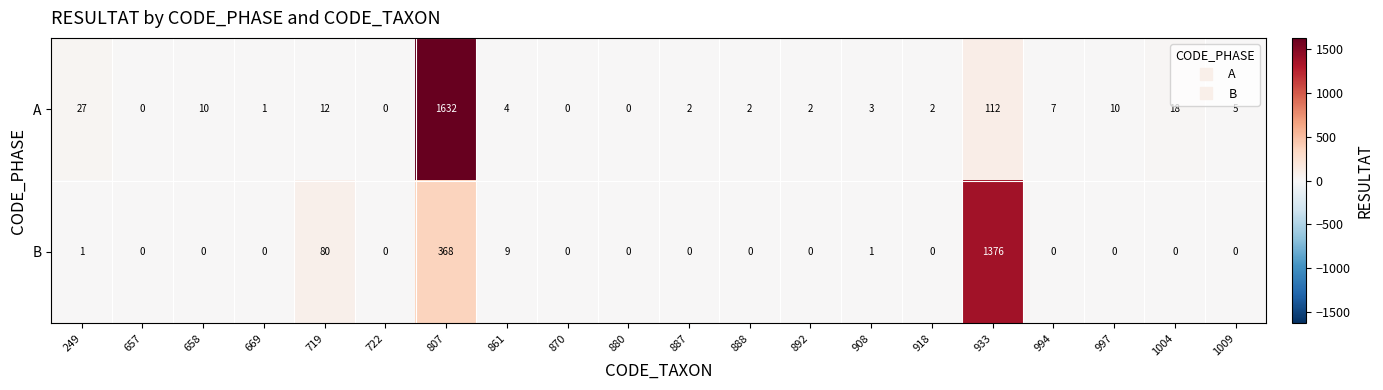

What is the sum of the A values at 933 and 1009?

117